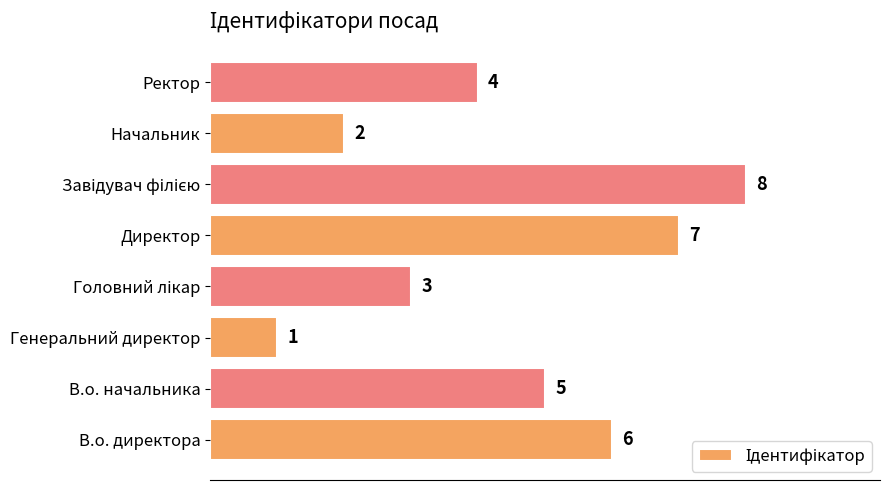

What is the difference between the maximum and minimum values?

7